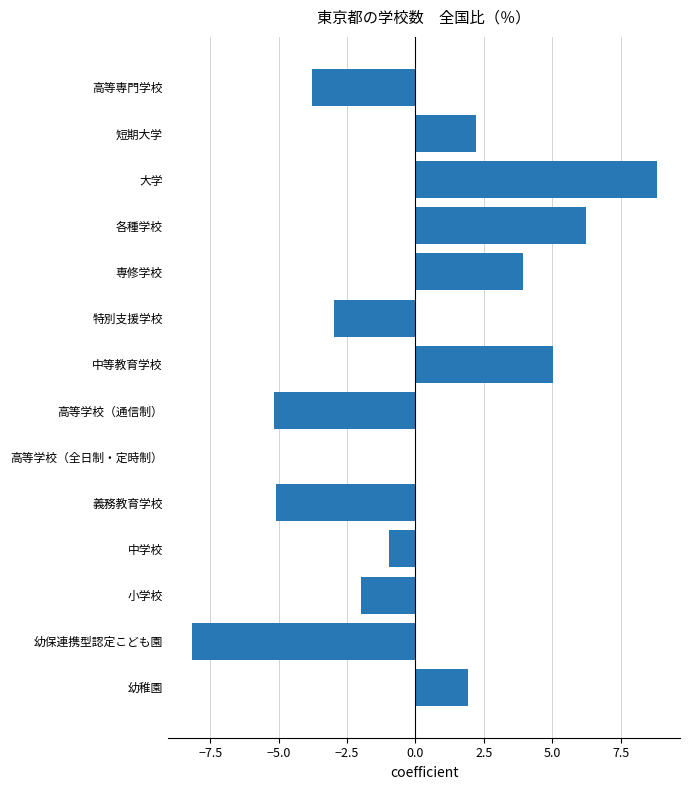

Which label corresponds to the largest value in the chart?

大学